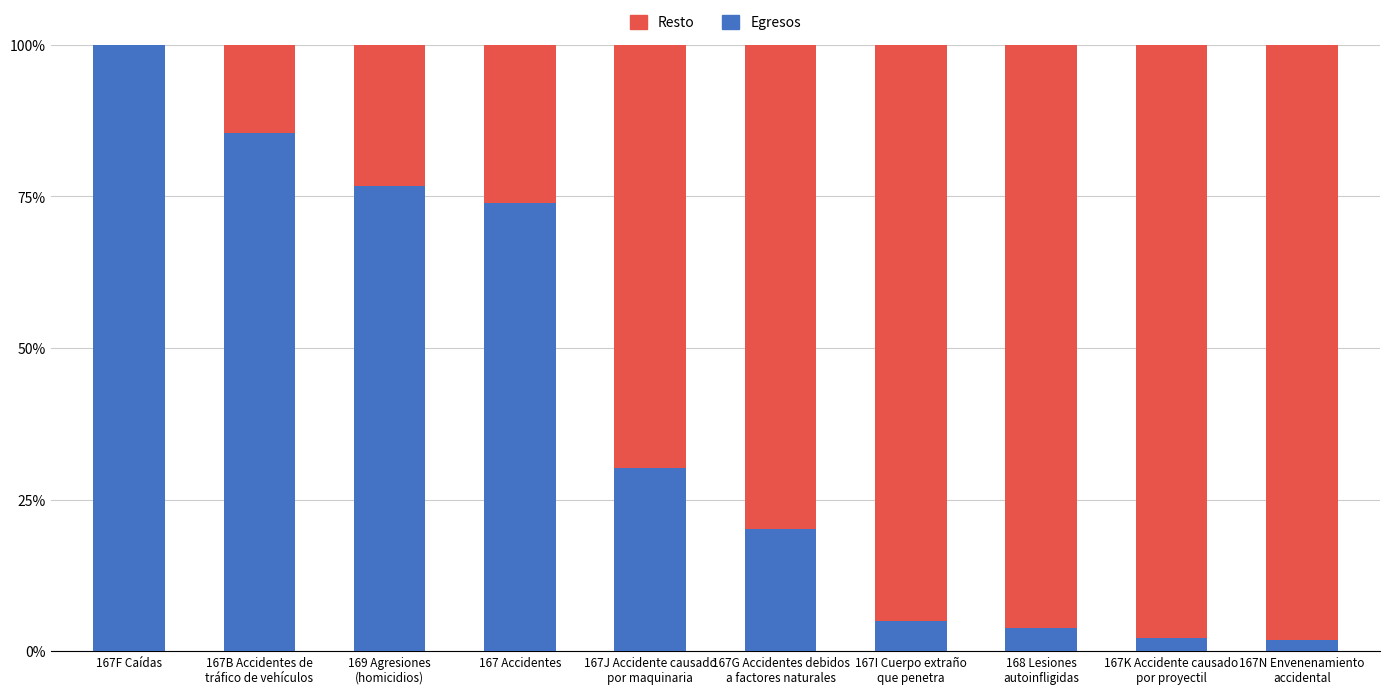

What is the average value of the Egresos series?

0.4